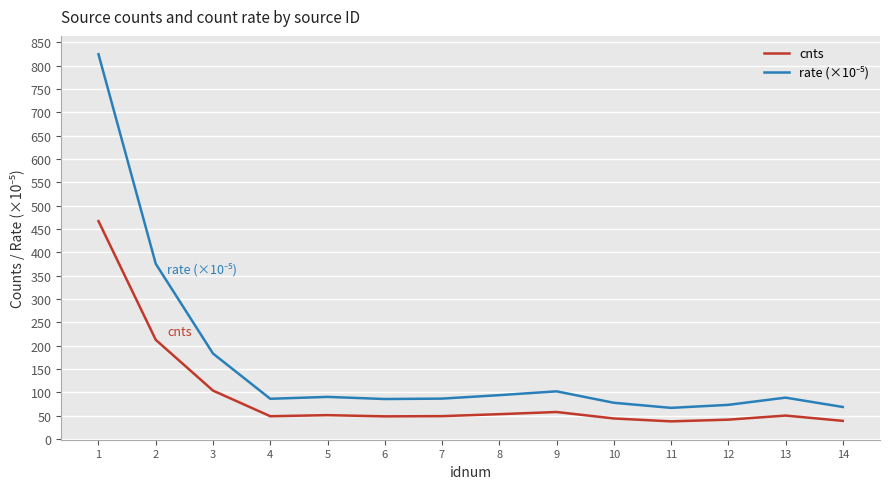

What is the spread (max minus min) of values at 10?

33.7